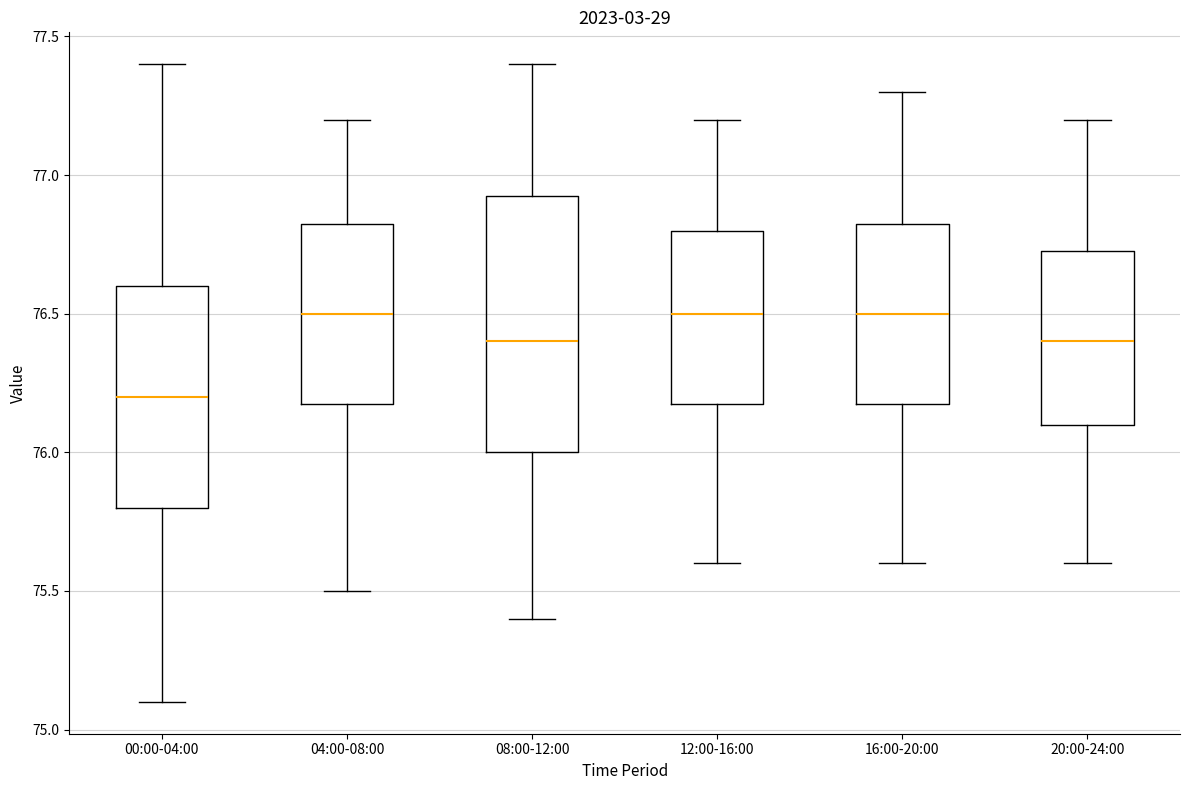

Which box has the lowest median line?

00:00-04:00